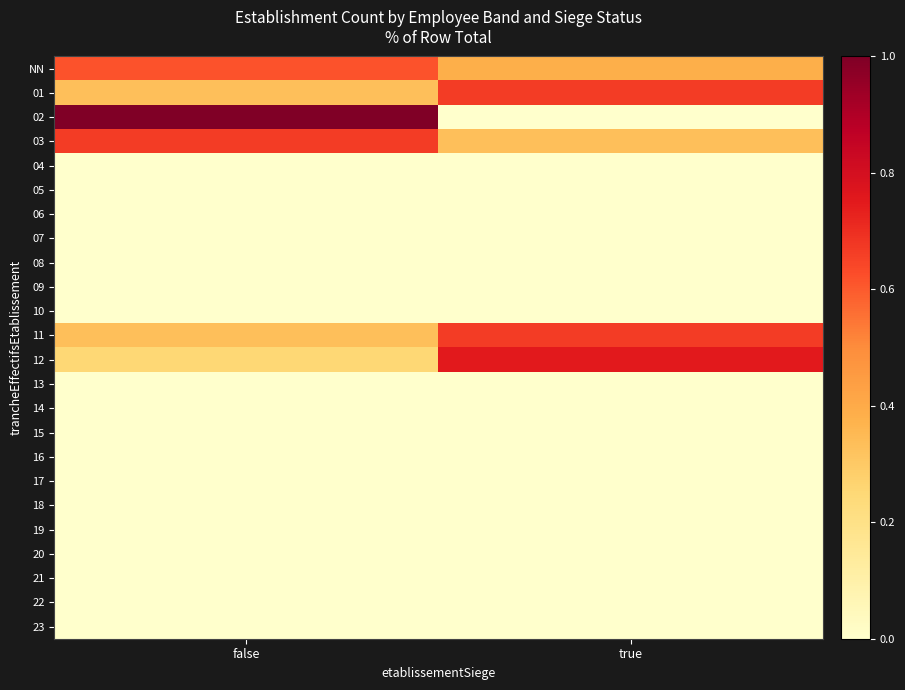

Count the number of categories in the chart.

2